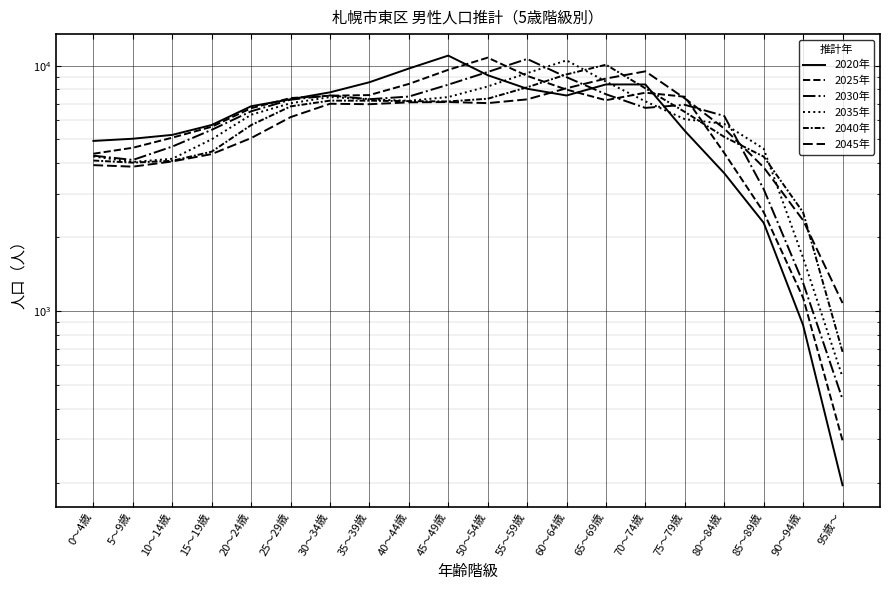

What position from the right is 95歳～?

1